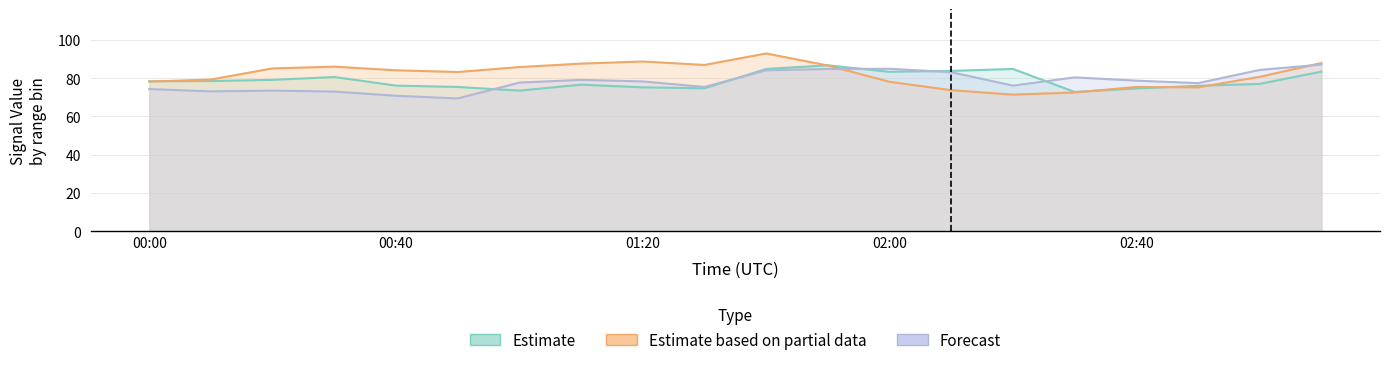

How many interior local valleys does the 3.376 series have?

5